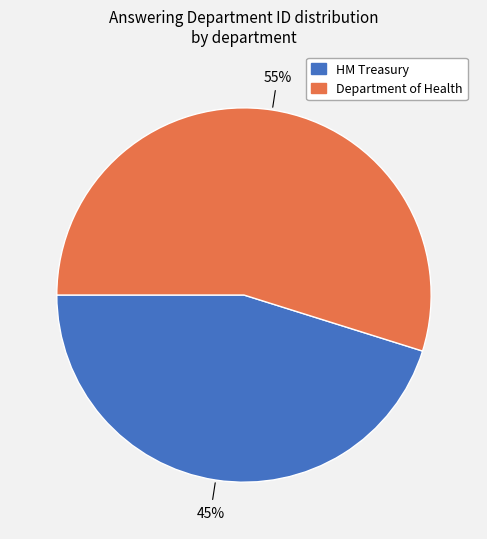

Approximately how many times larger is the value at Department of Health compared to HM Treasury?

1.2